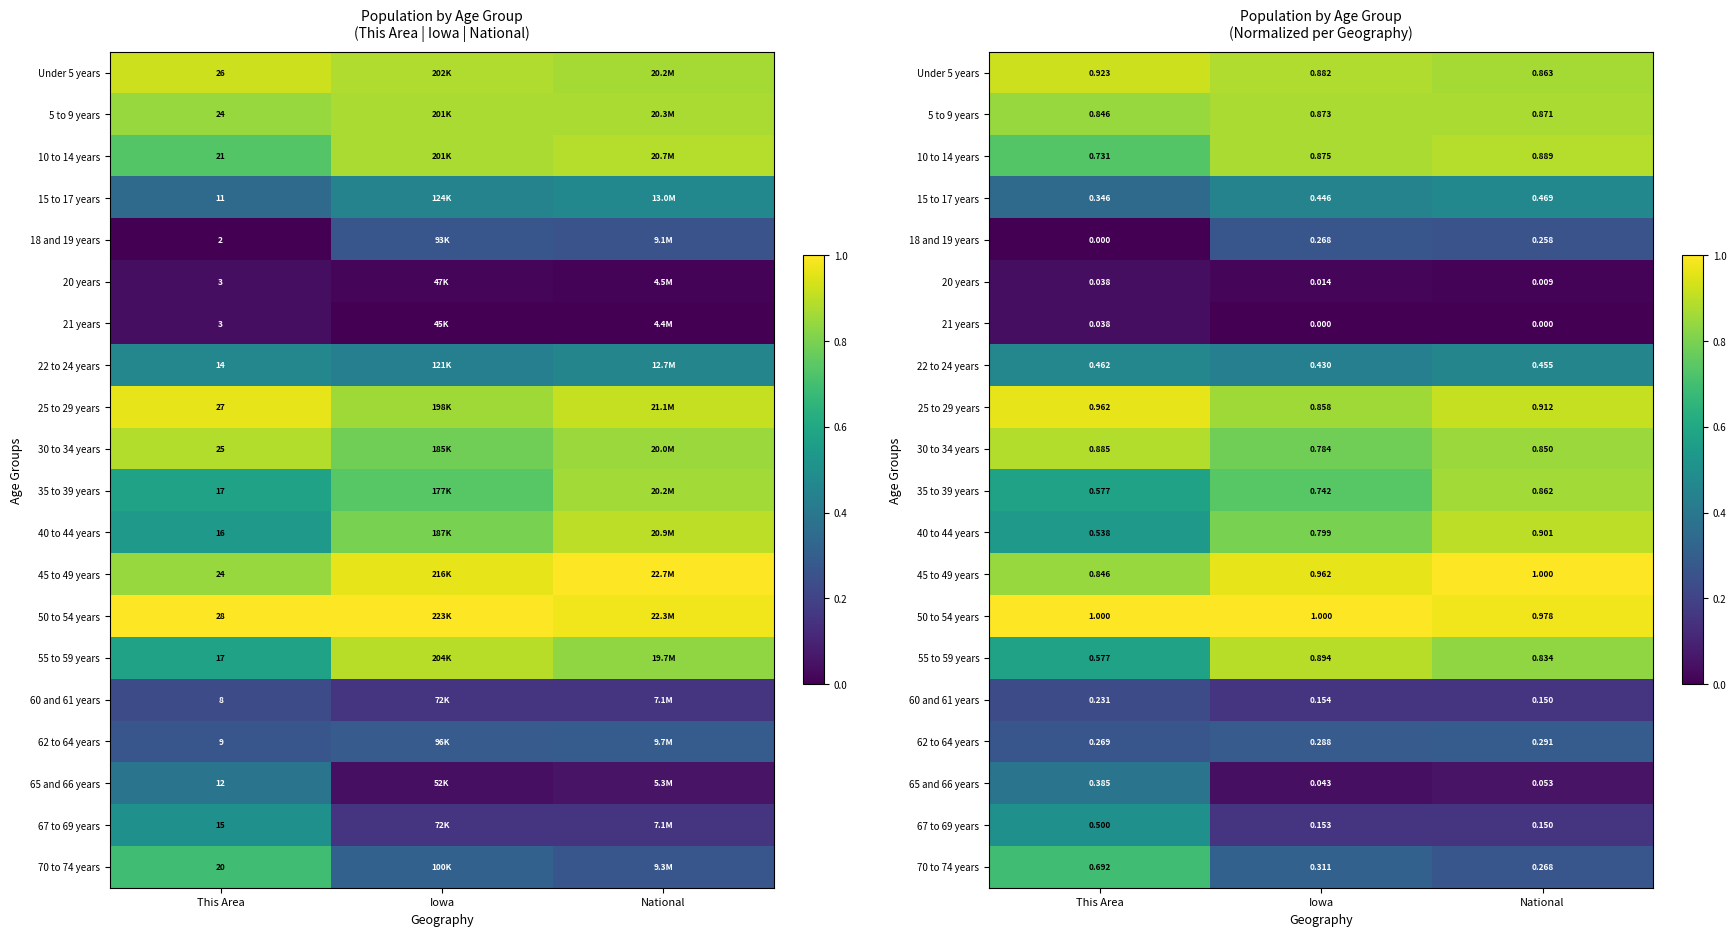

At which label does 21 years reach its peak?

This Area